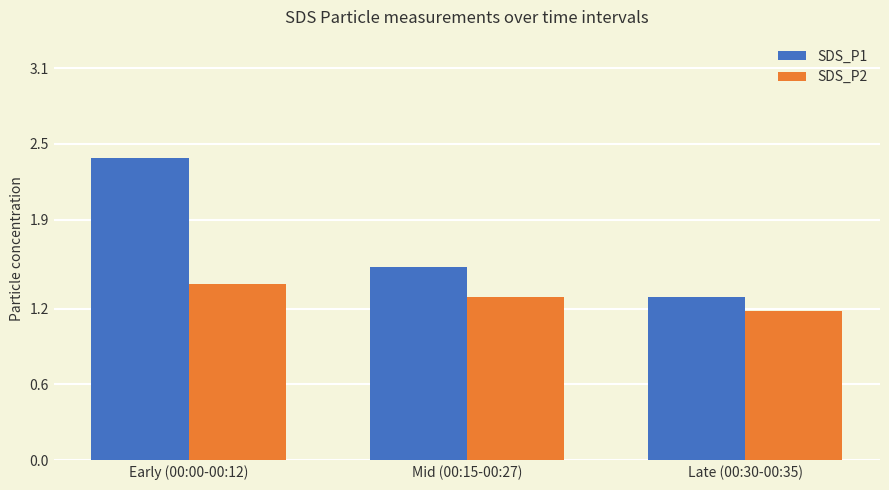

At Mid (00:15-00:27), list the series in order from smallest to largest.

SDS_P2, SDS_P1